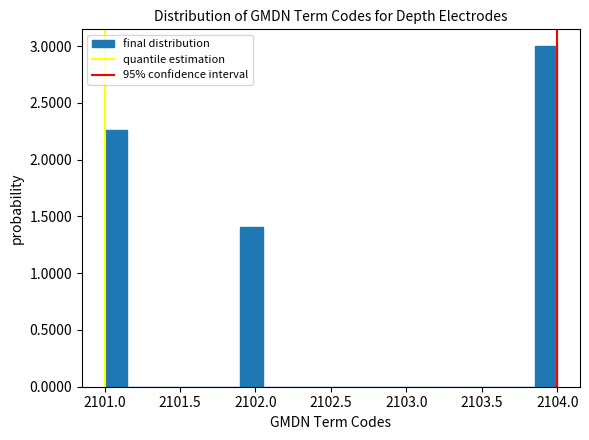

Read against the x-axis, roughly where is the centre of the tallest bar?

2103.95